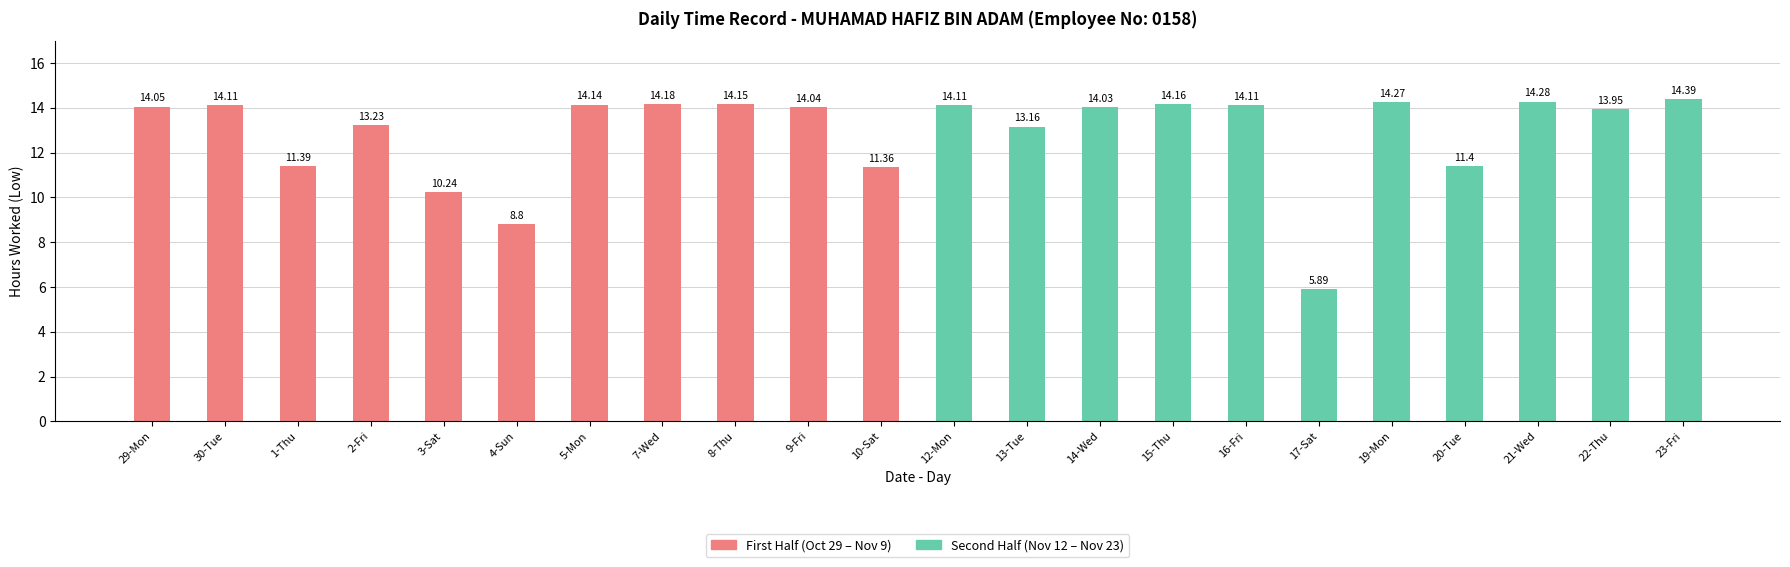

How many values exceed 14?

13